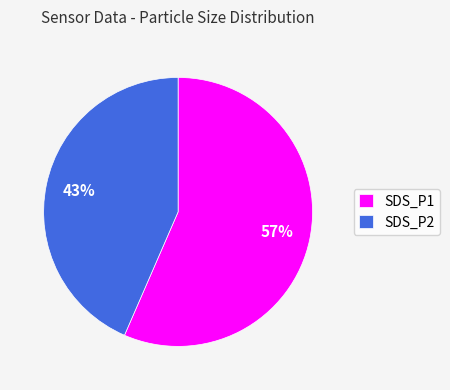

Which category has the biggest portion of the pie?

SDS_P1